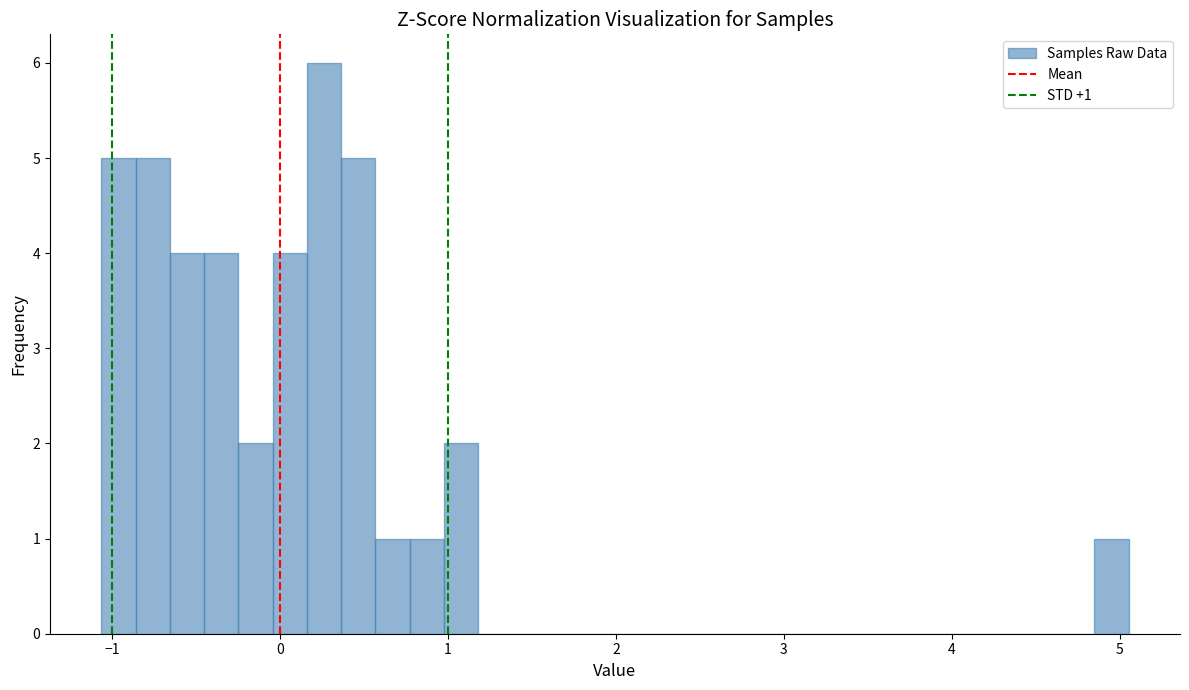

Read against the x-axis, roughly where is the centre of the tallest bar?

0.3